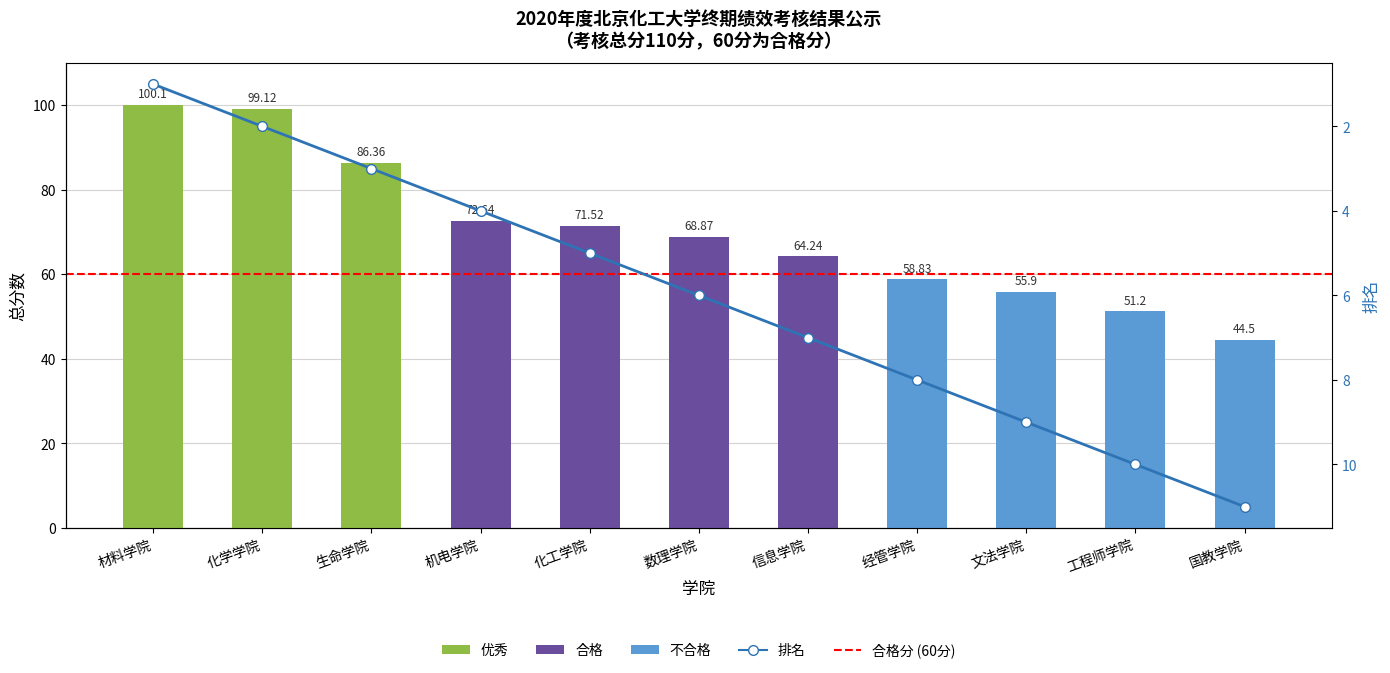

The value of 排名 at 工程师学院 is 5.3. True or false?

False